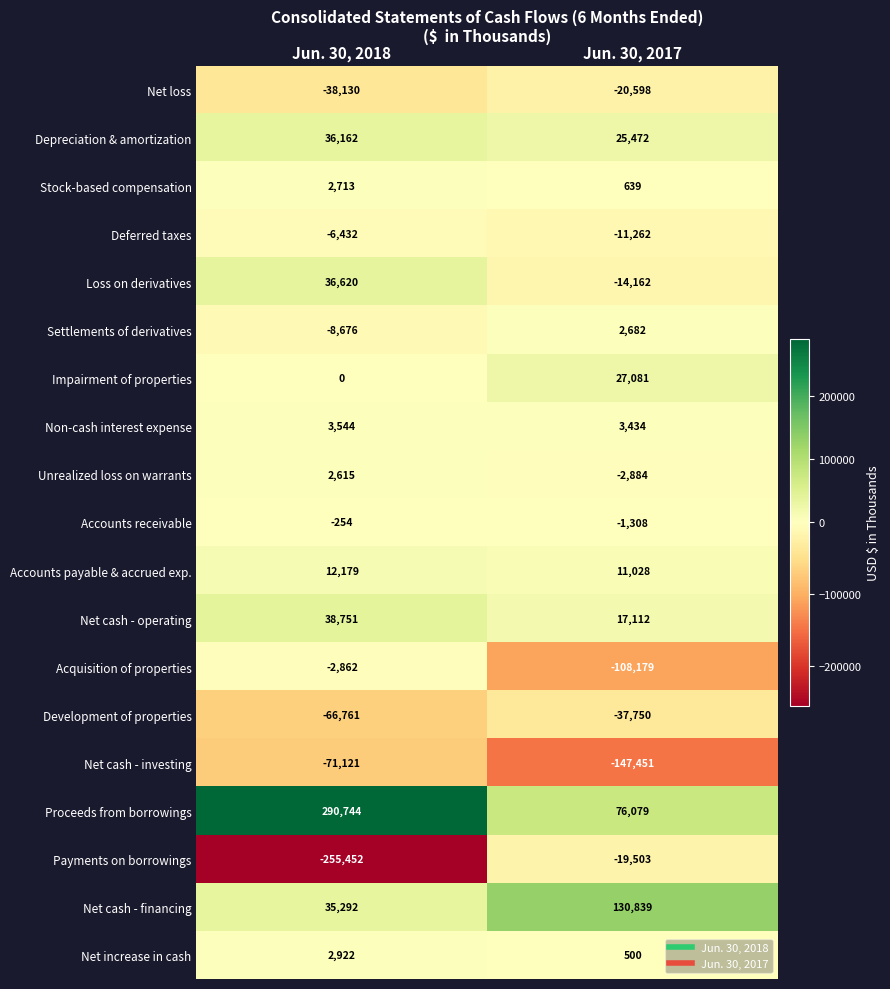

Rank the categories by Accounts payable & accrued exp. value from lowest to highest.

Jun. 30, 2017, Jun. 30, 2018